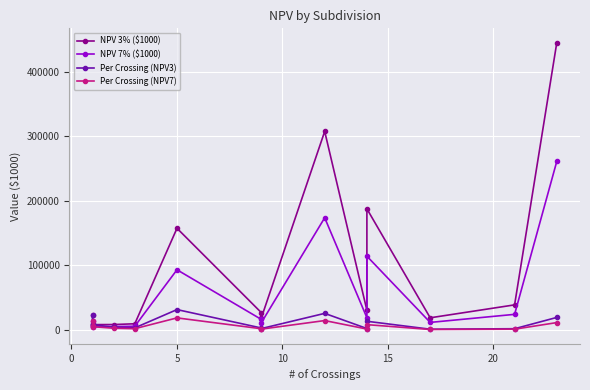

What is the sum of all Per Crossing (NPV7) values?

88036.8